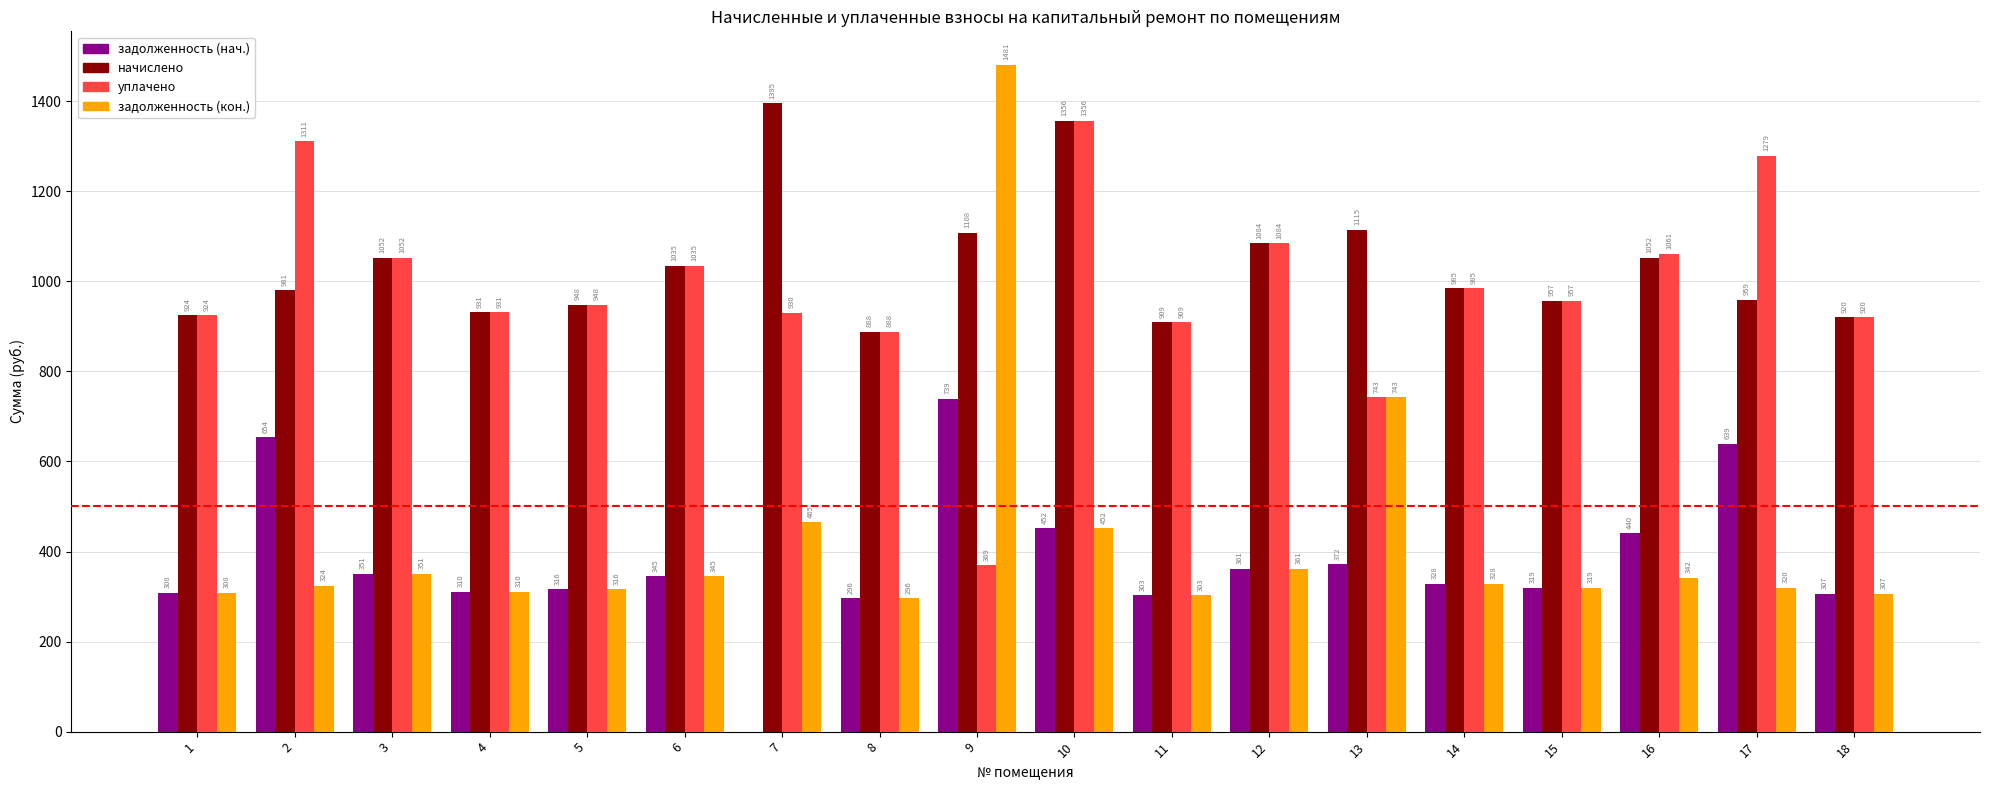

Where does the уплачено series first go above 956?

2